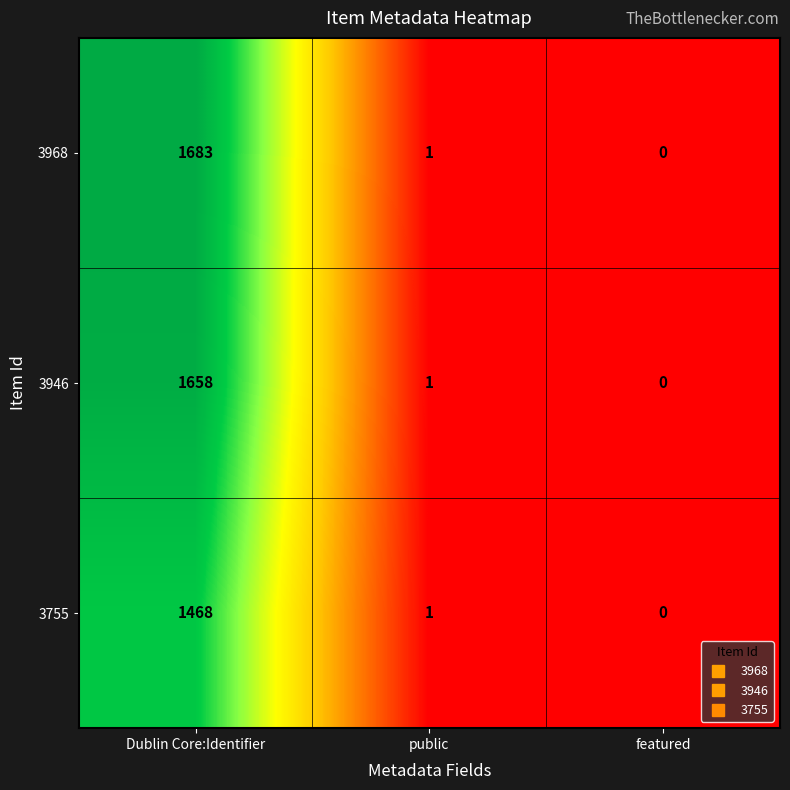

Rank the series at Dublin Core:Identifier from lowest to highest value.

3755, 3946, 3968